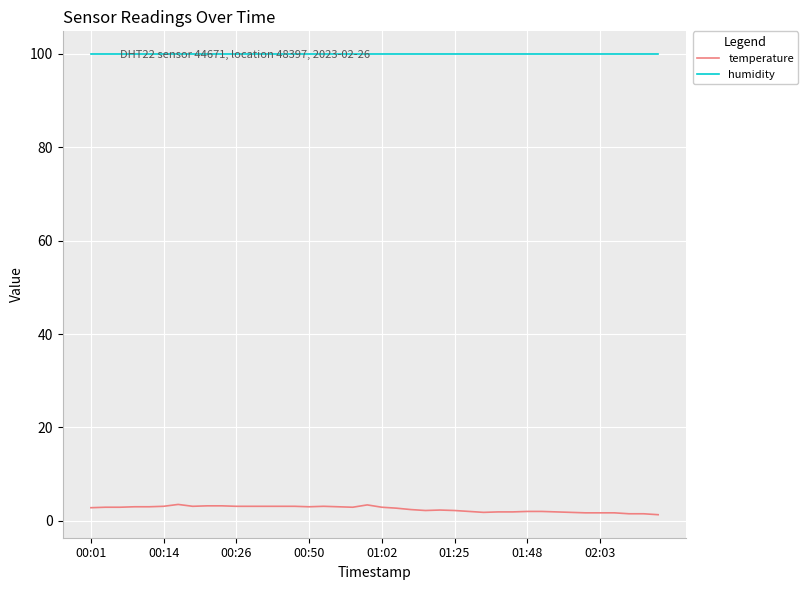

Which series has the largest range (max minus min)?

temperature